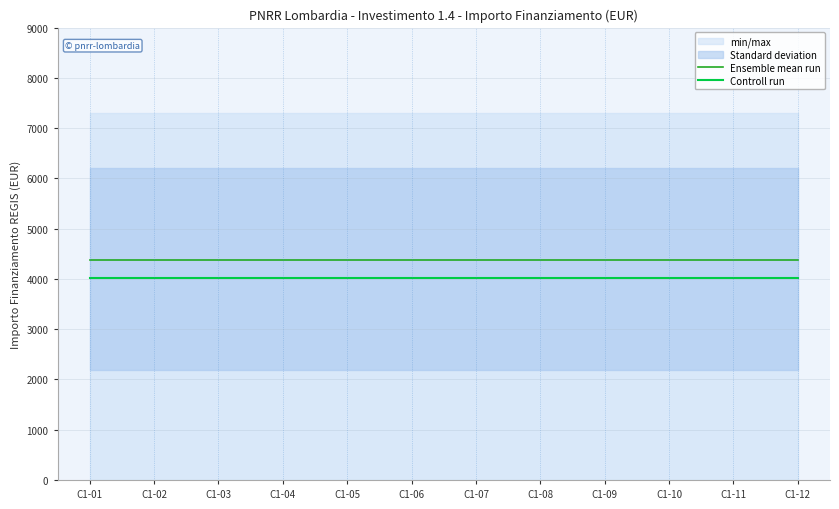

The value of Ensemble mean run at C1-11 is 2489.7. True or false?

False